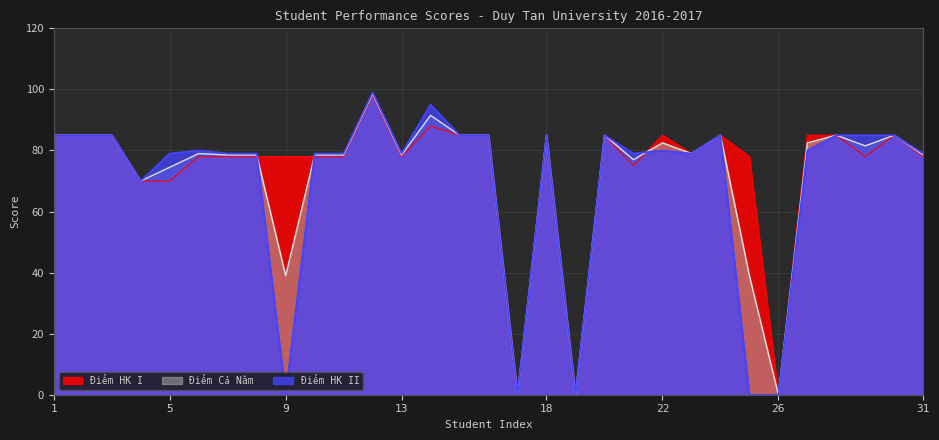

True or false: Điểm HK II has more than 1 interior local peaks.

True